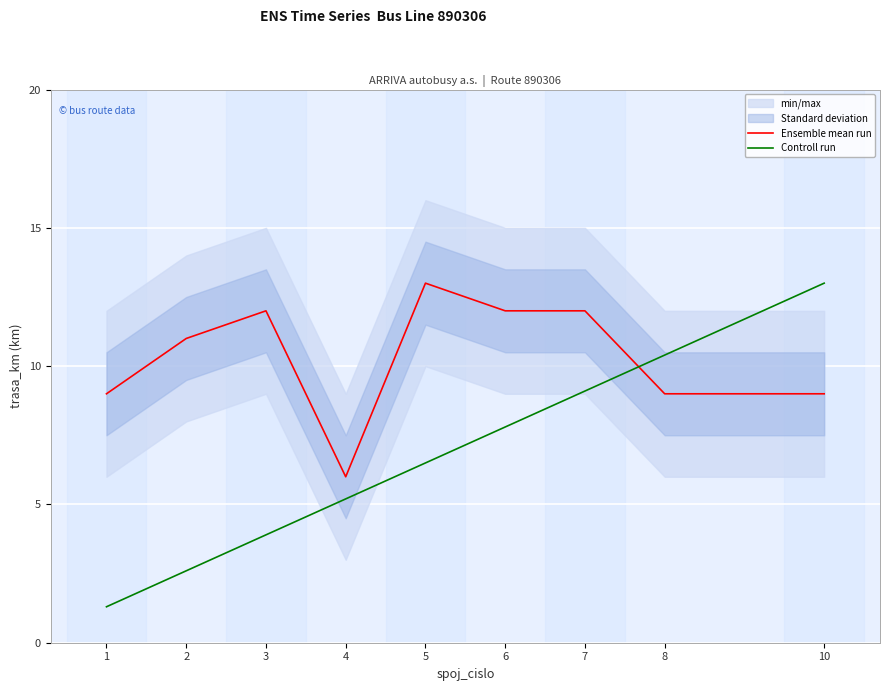

Which series ends up on top after the final intersection of Ensemble mean run and Controll run?

Controll run